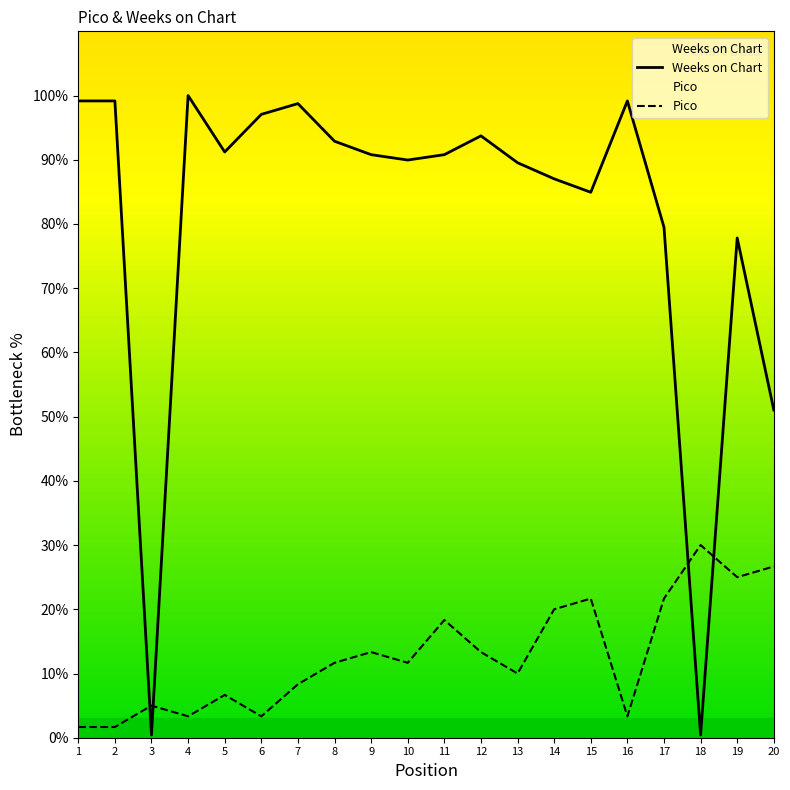

Reading left to right, what are all the values shown in this chart?

Weeks on Chart: 99.2	99.2	0.4	100.0	91.2	97.1	98.7	92.9	90.8	90.0	90.8	93.7	89.5	87.0	84.9	99.2	79.5	0.4	77.8	51.0
Pico: 1.7	1.7	5.0	3.3	6.7	3.3	8.3	11.7	13.3	11.7	18.3	13.3	10.0	20.0	21.7	3.3	21.7	30.0	25.0	26.7